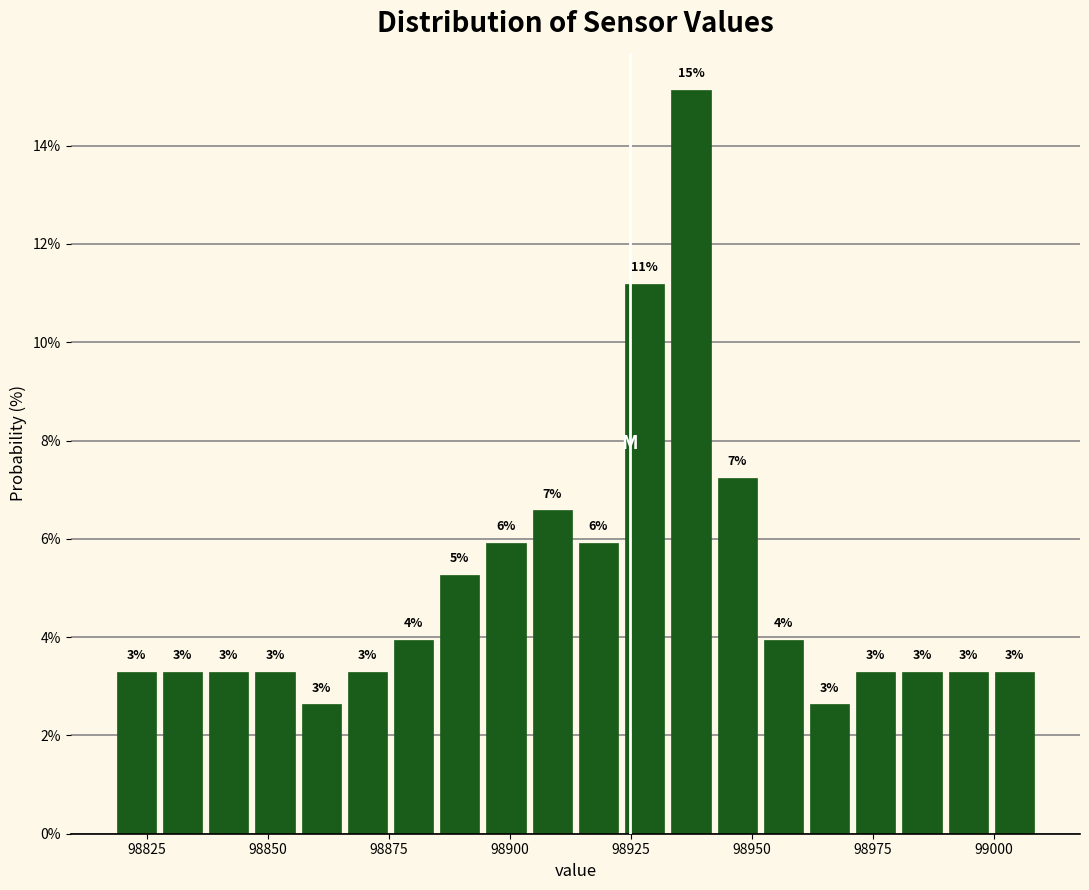

Around what value on the x-axis is the tallest bar? Give the approximate position of its centre, as read against the axis.

98935